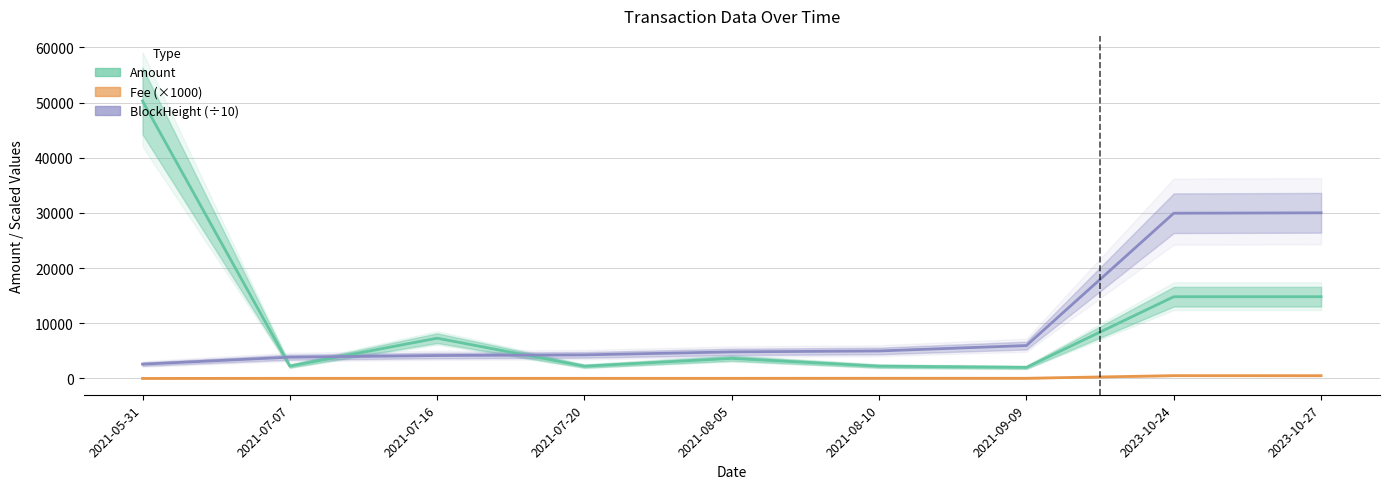

At which label does Amount first exceed 3630?

2021-05-31